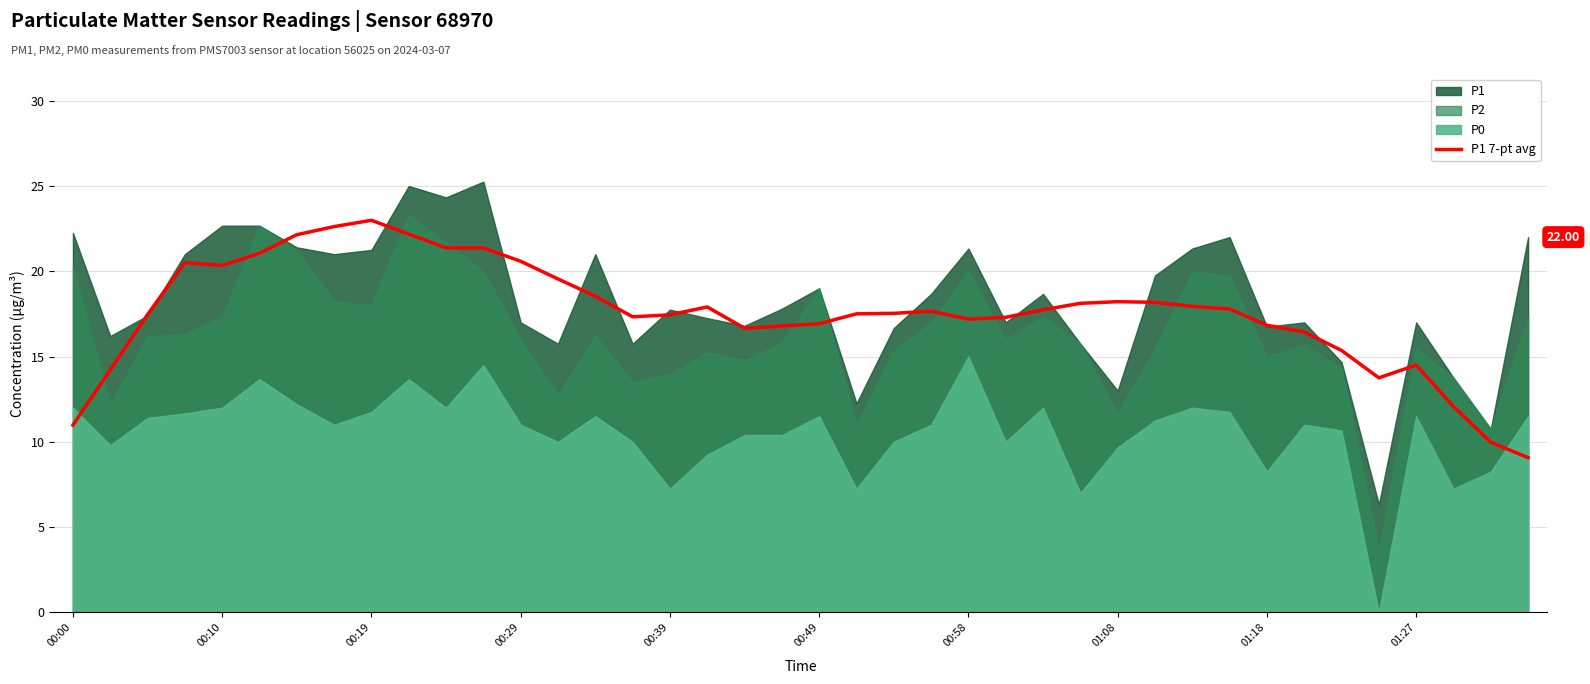

Which has a higher value, 01:08 or 30?

01:08